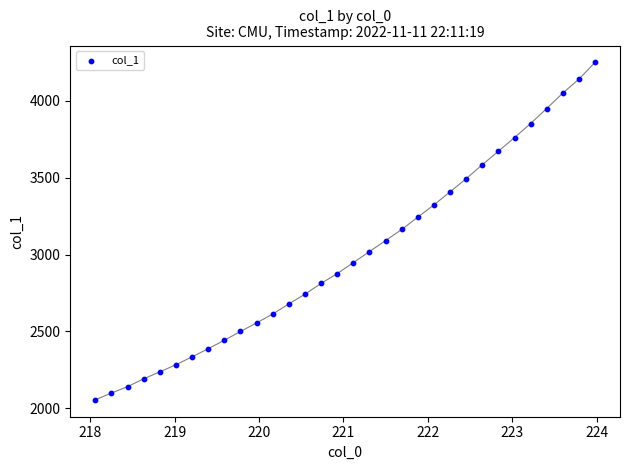

What is the range of X values (max minus min)?

5.9